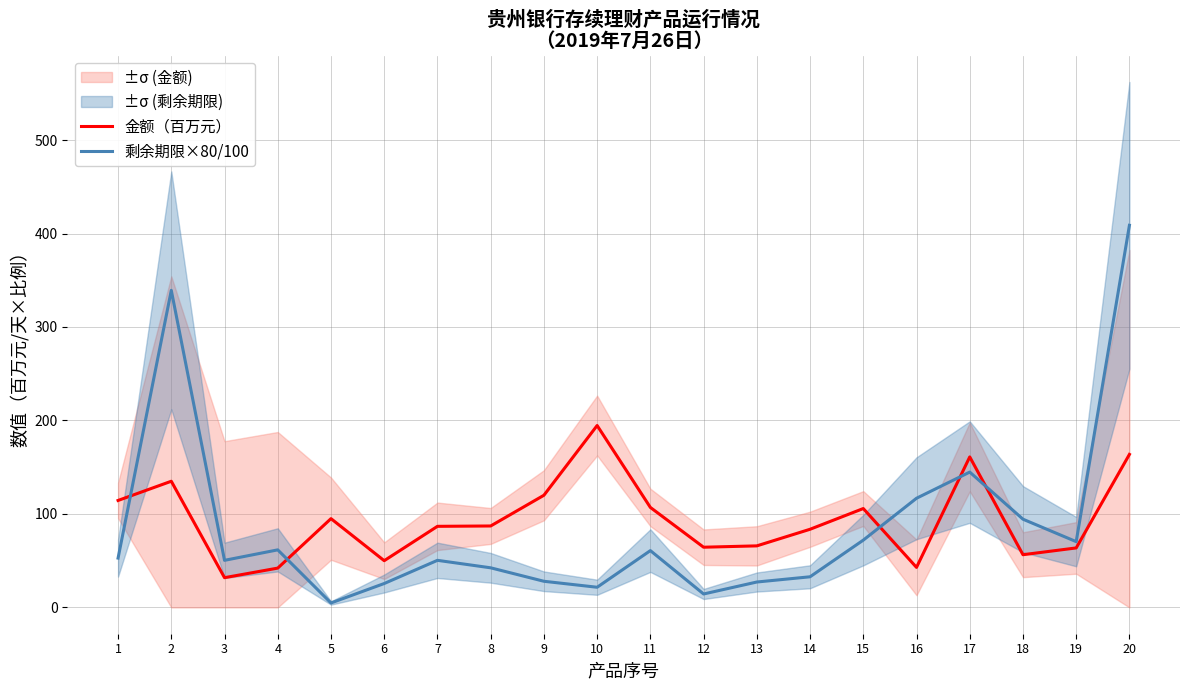

What is the total value across all series at 13?

93.1